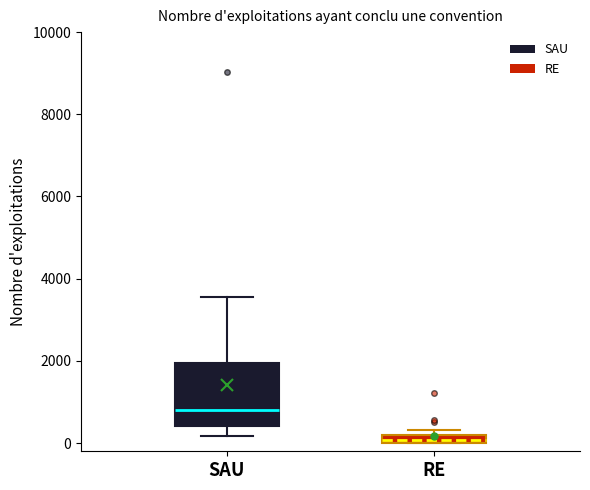

Where does the lower whisker of the box for SAU end on the y-axis? The values are not printed on the chart, so give them approximately, as read against the axis.

200